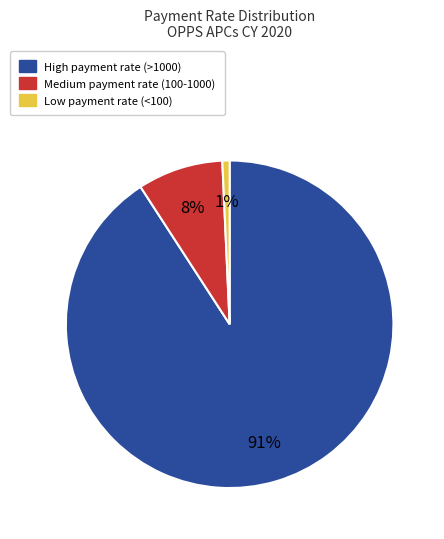

Is there a majority slice in this chart?

Yes